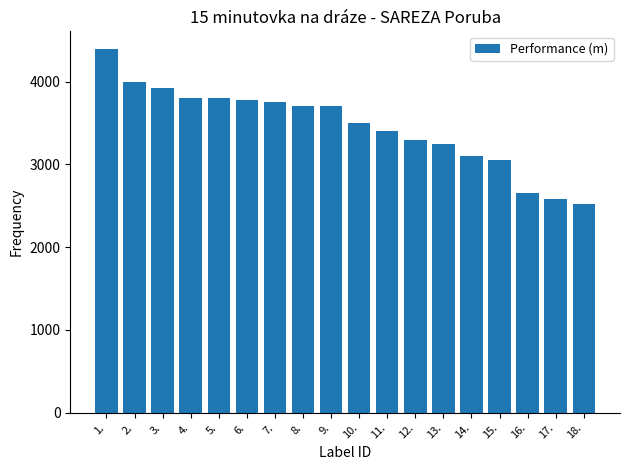

What is the approximate value at 8.?

3710